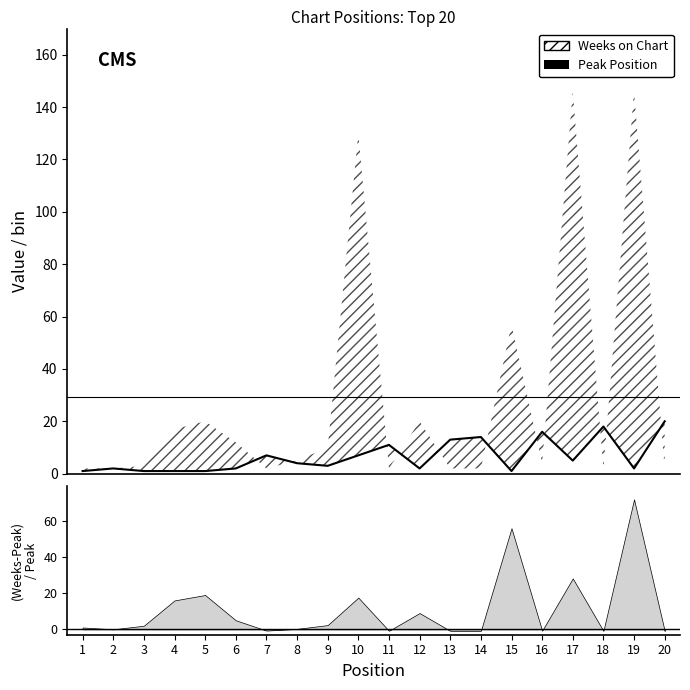

What is the value of the 11th point from the left?

11